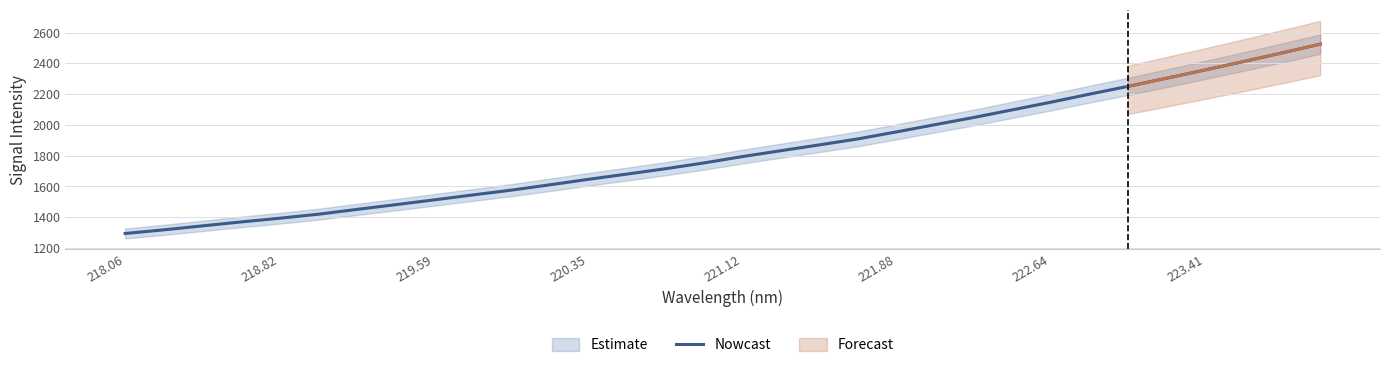

Is it true that Nowcast equals 1646.3 at 220.35?

True